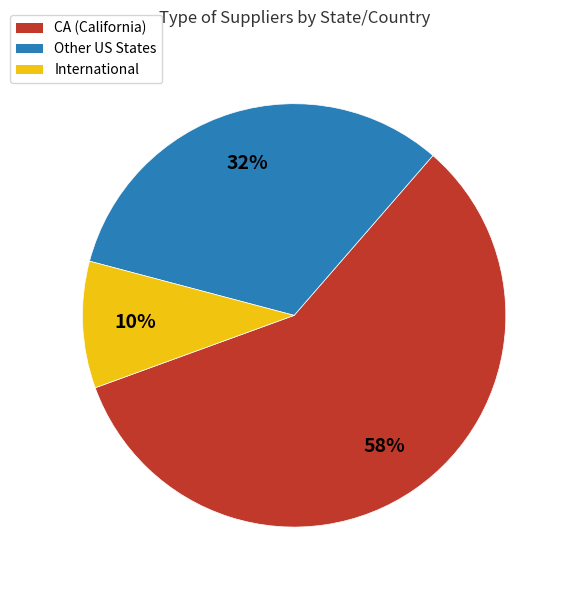

To the nearest percent, what is the difference between the largest and smallest slice percentages?

48%